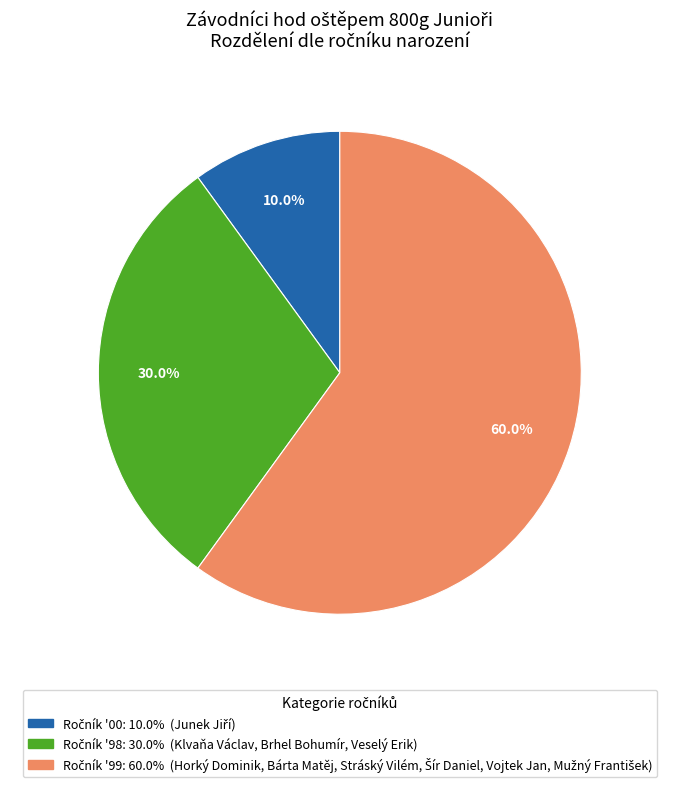

Is there any slice that represents more than half of the pie?

Yes